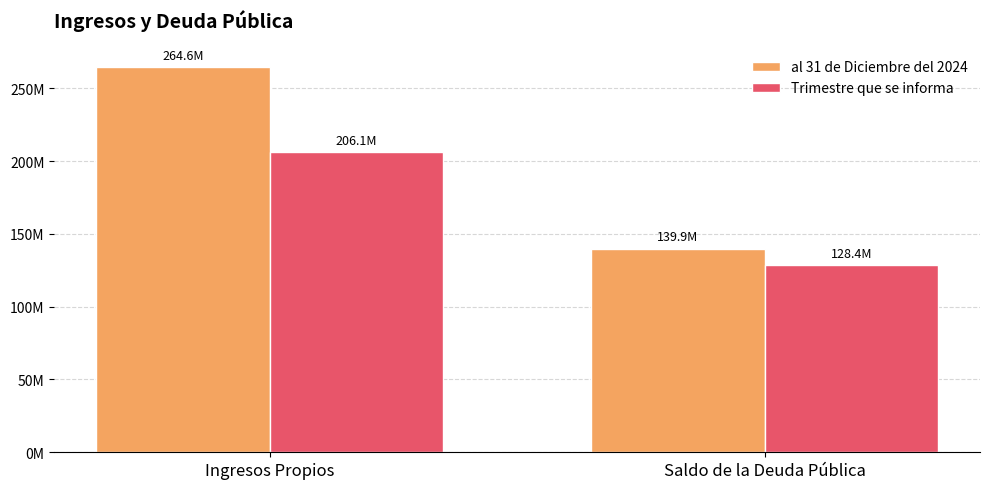

Does the chart contain any negative values?

No